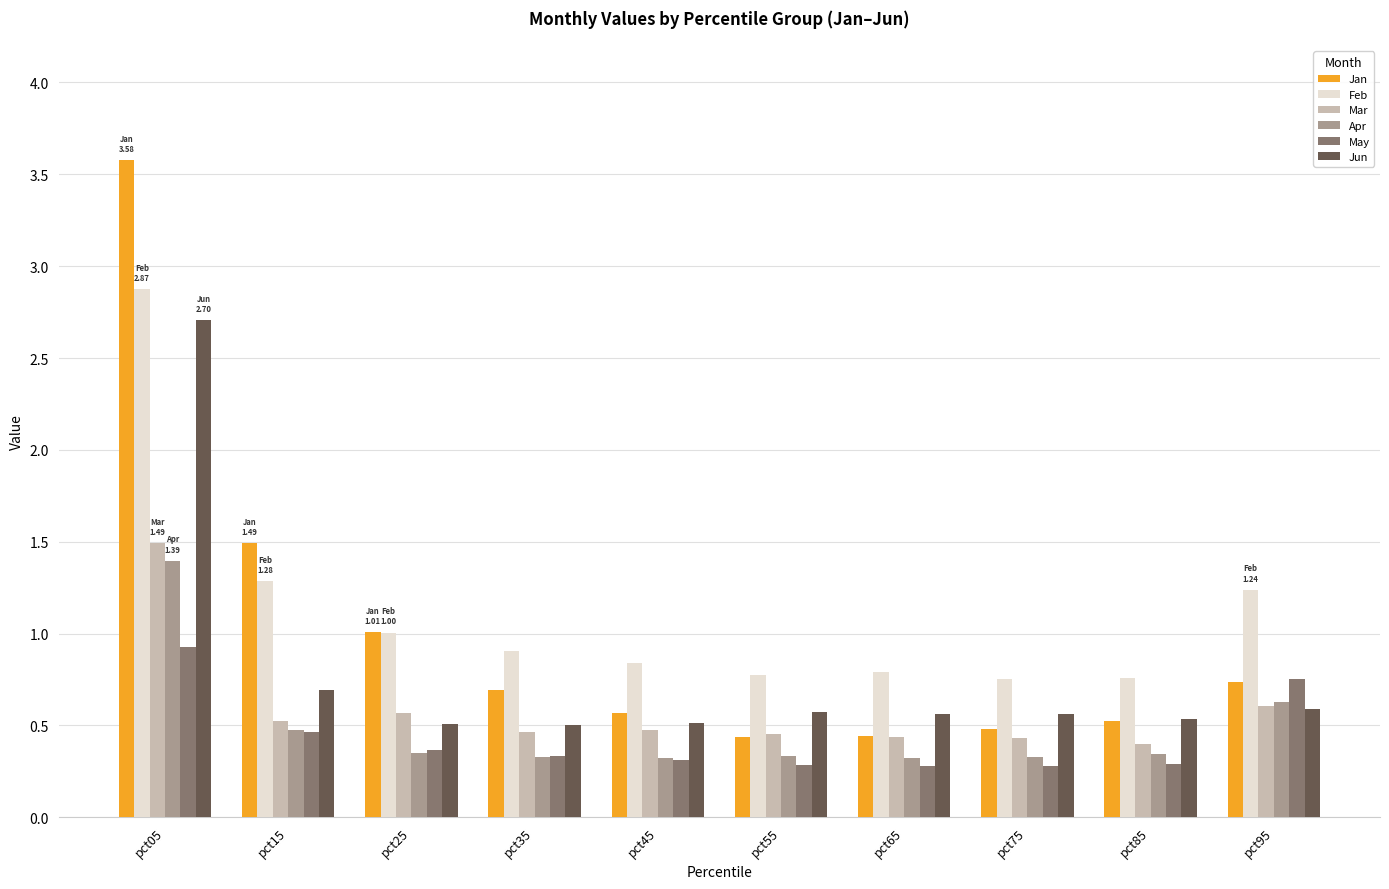

Does the chart contain any negative values?

No